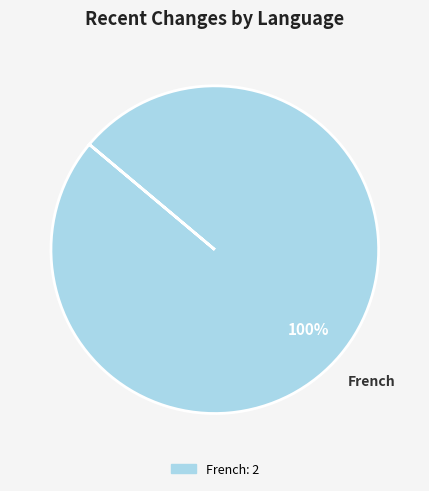

Is there a majority slice in this chart?

Yes